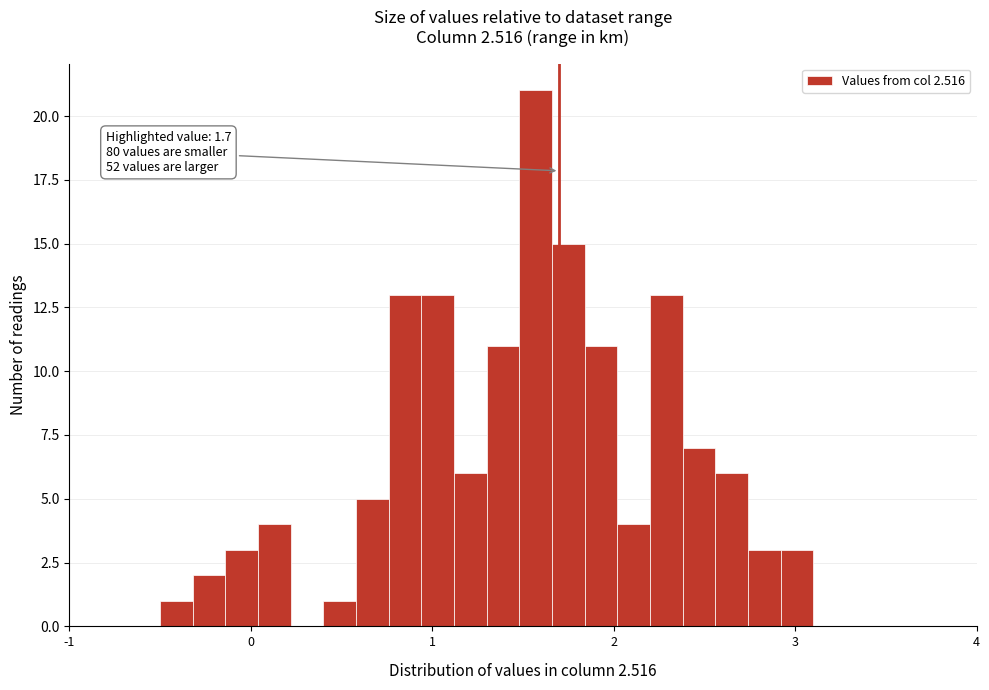

Read against the x-axis, roughly where is the centre of the tallest bar?

1.6